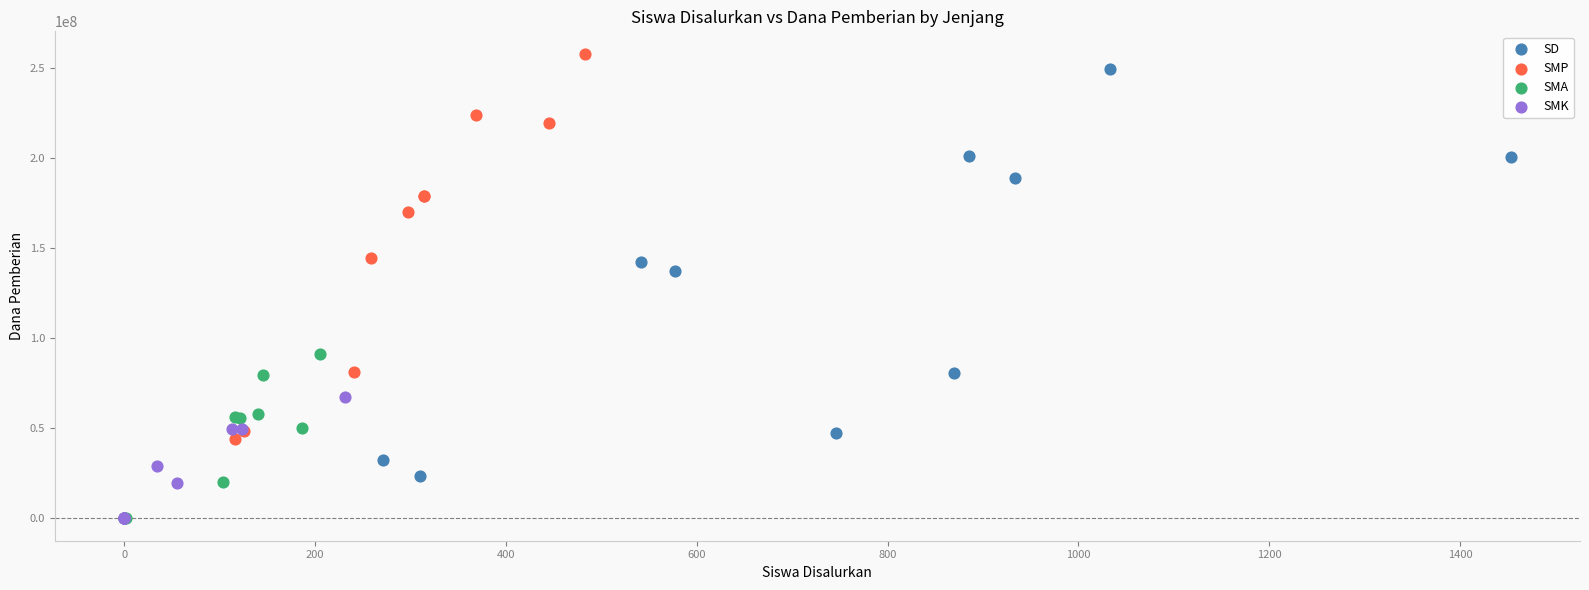

Which series has the widest spread of Y values?

SD